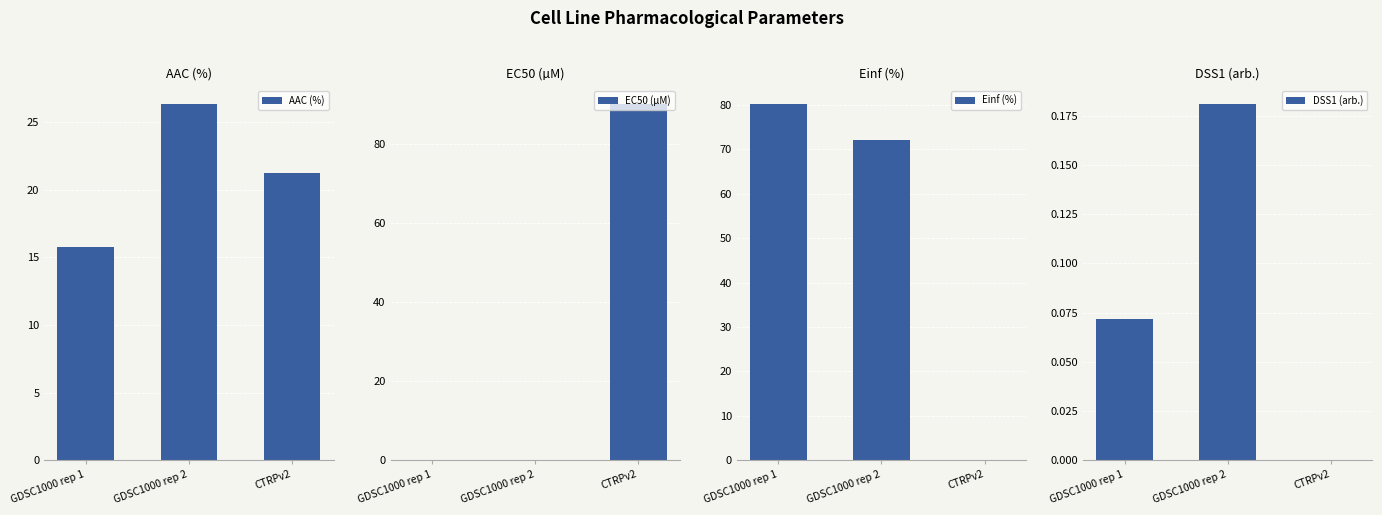

How many categories are shown in the chart?

3